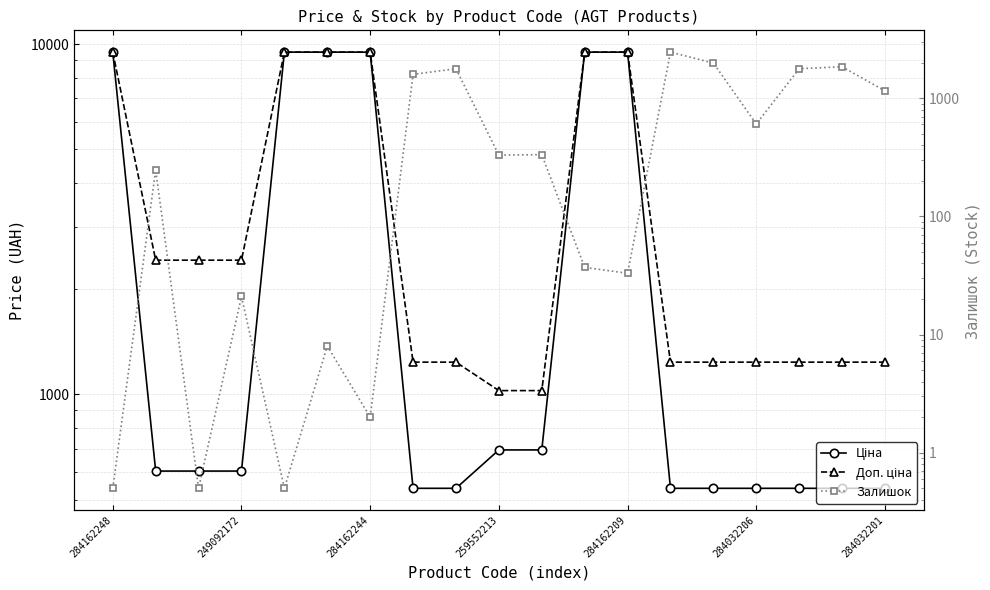

True or false: Ціна has a value of 9480.1 at 284162209.

True